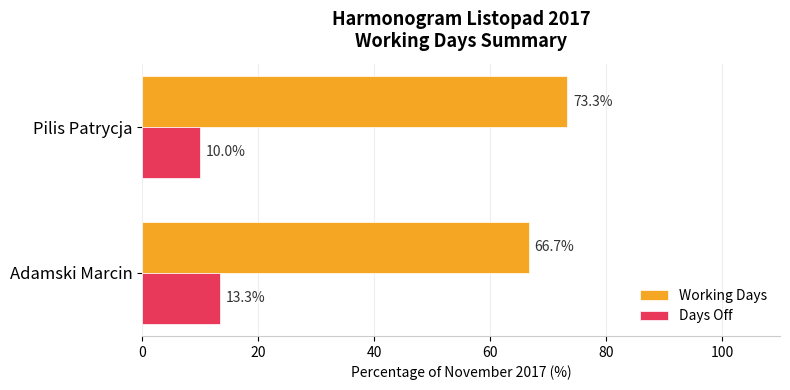

Is it true that Working Days equals 116.2 at Pilis Patrycja?

False